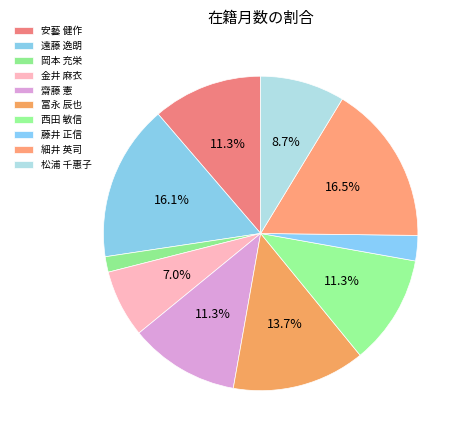

Rank the categories by value from lowest to highest.

岡本 充栄, 藤井 正信, 金井 麻衣, 松浦 千惠子, 安藝 健作, 齋藤 憲, 西田 敏信, 冨永 辰也, 遠藤 逸朗, 細井 英司